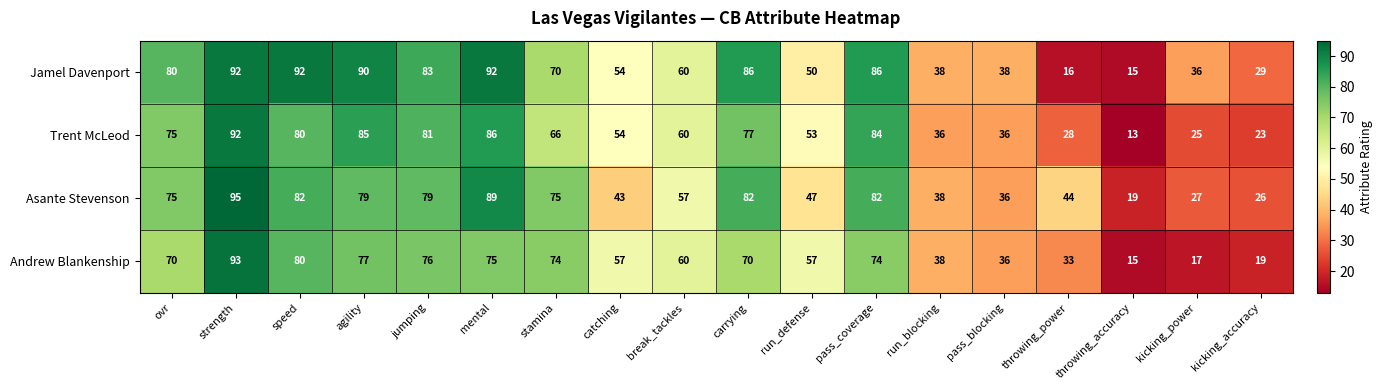

What is the average value of the Andrew Blankenship series?

57